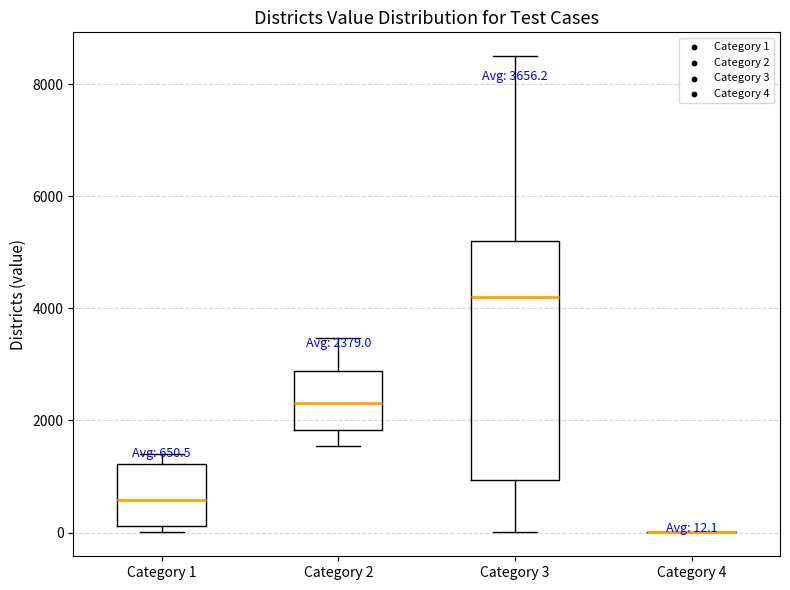

Comparing the boxes themselves (not the whiskers), which one is the tallest?

Category 3